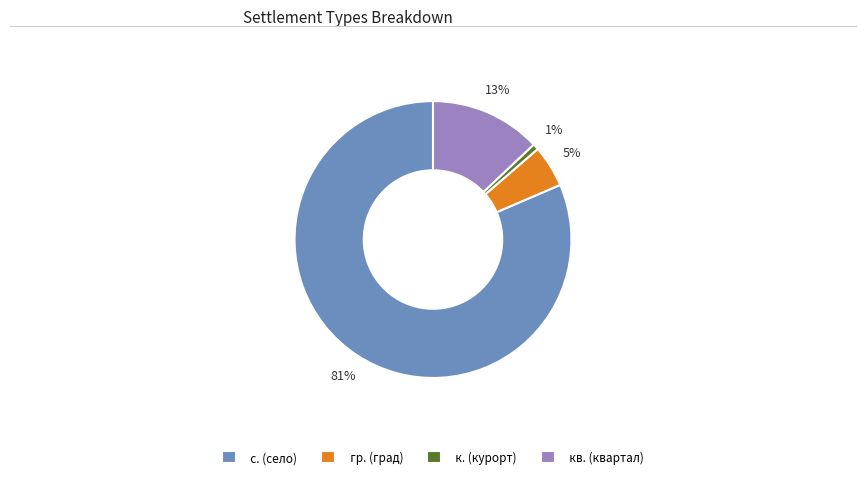

To the nearest percent, what portion does с. (село) represent?

81%